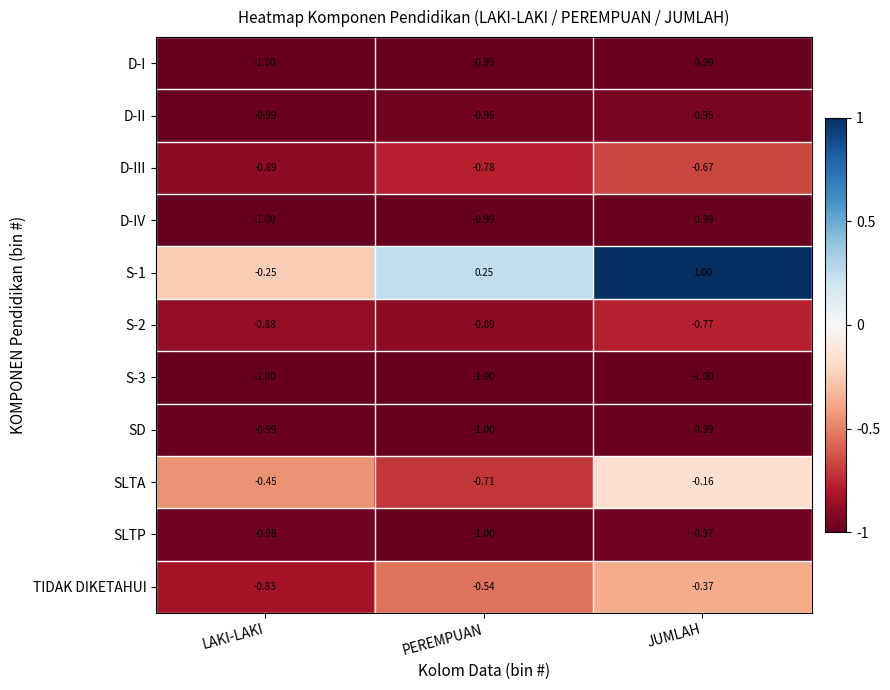

At which category does the chart reach its peak across all series?

JUMLAH